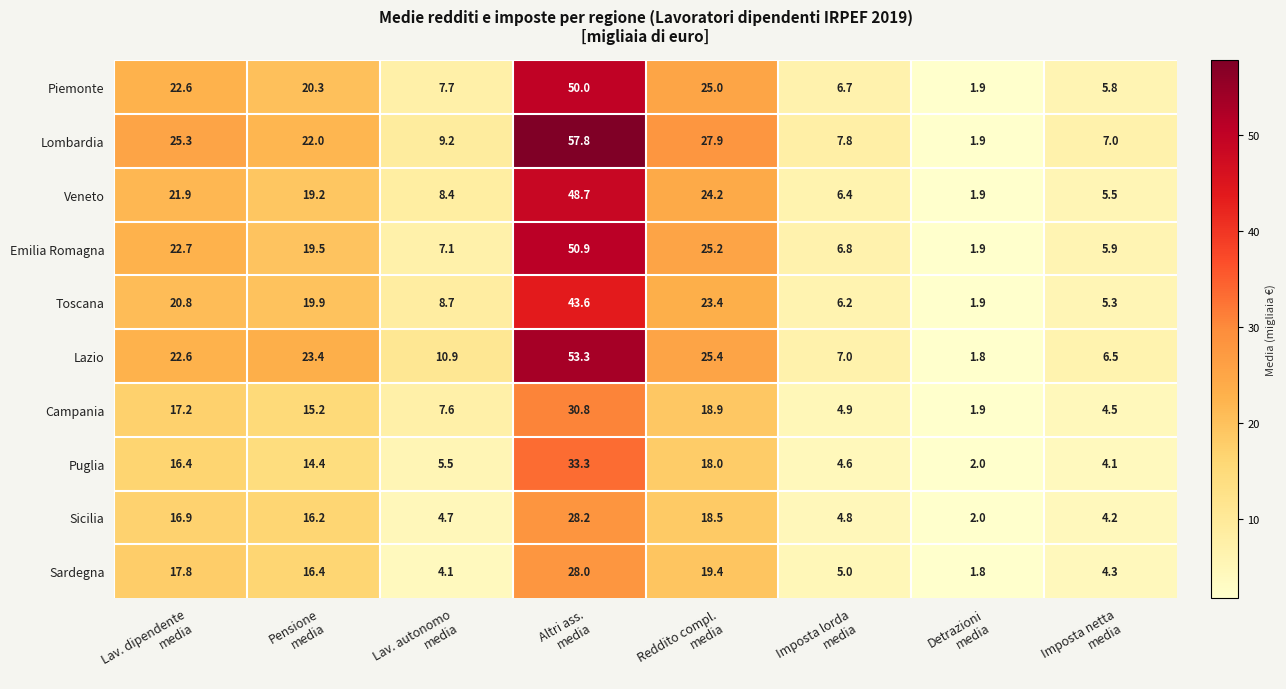

List the series in order of their peak value, lowest first.

Sardegna, Sicilia, Campania, Puglia, Toscana, Veneto, Piemonte, Emilia Romagna, Lazio, Lombardia